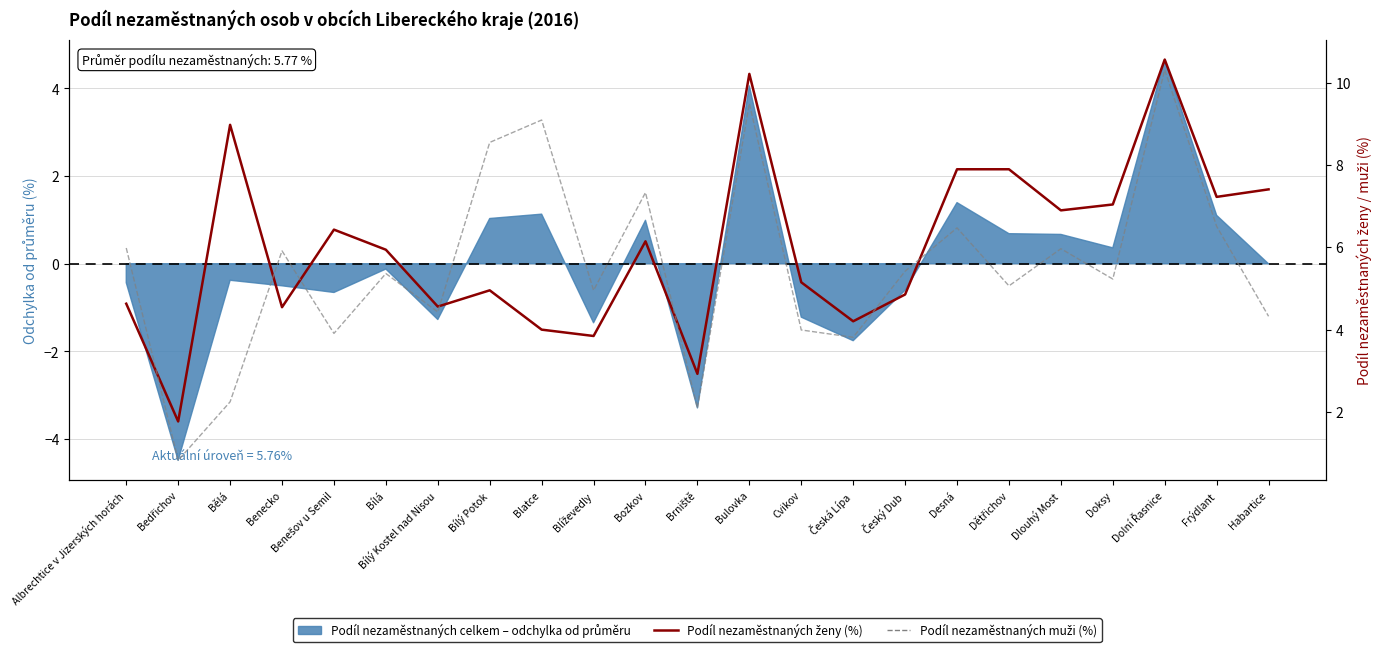

How many data points in Podíl nezaměstnaných ženy (%) are less than 5?

10